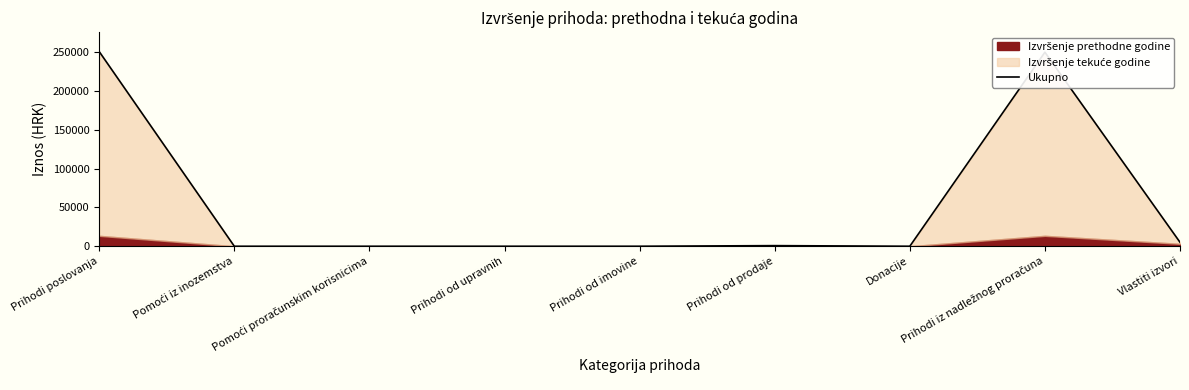

How many points are higher than both their immediate neighbors (excluding endpoints)?

2